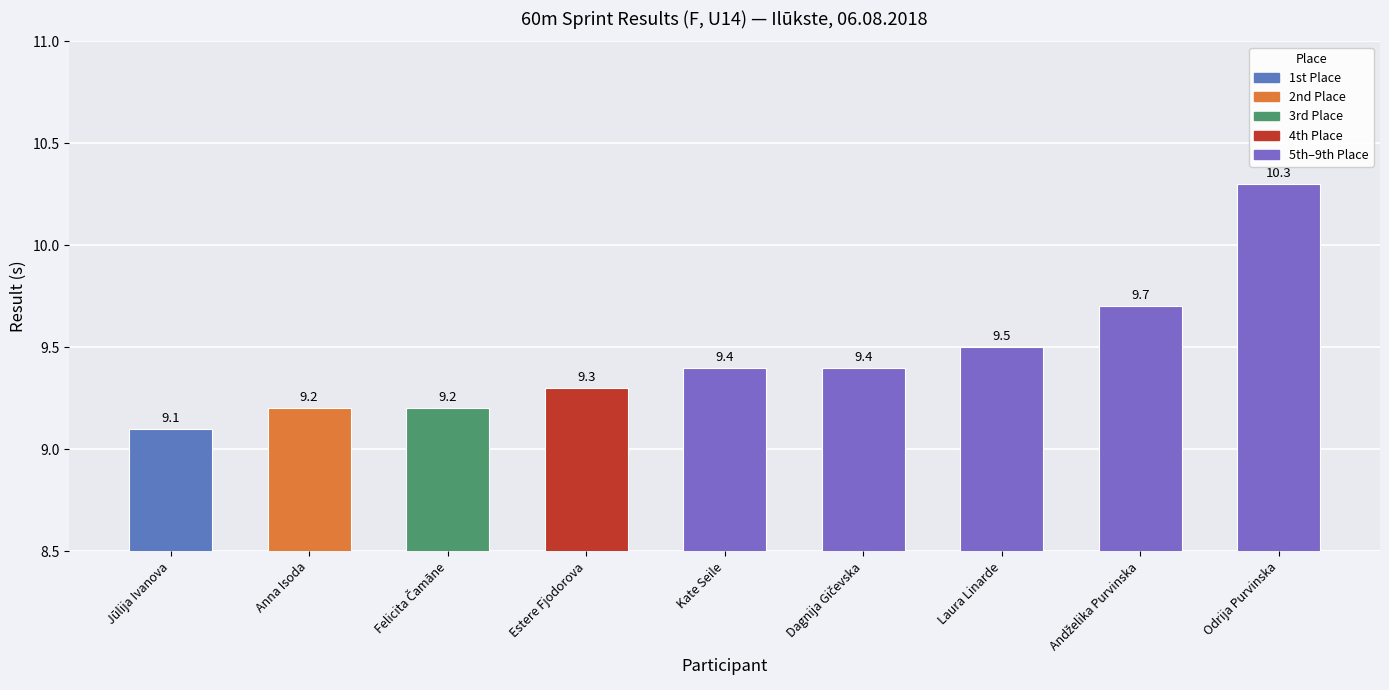

What is the difference between the maximum and second lowest values?

1.1